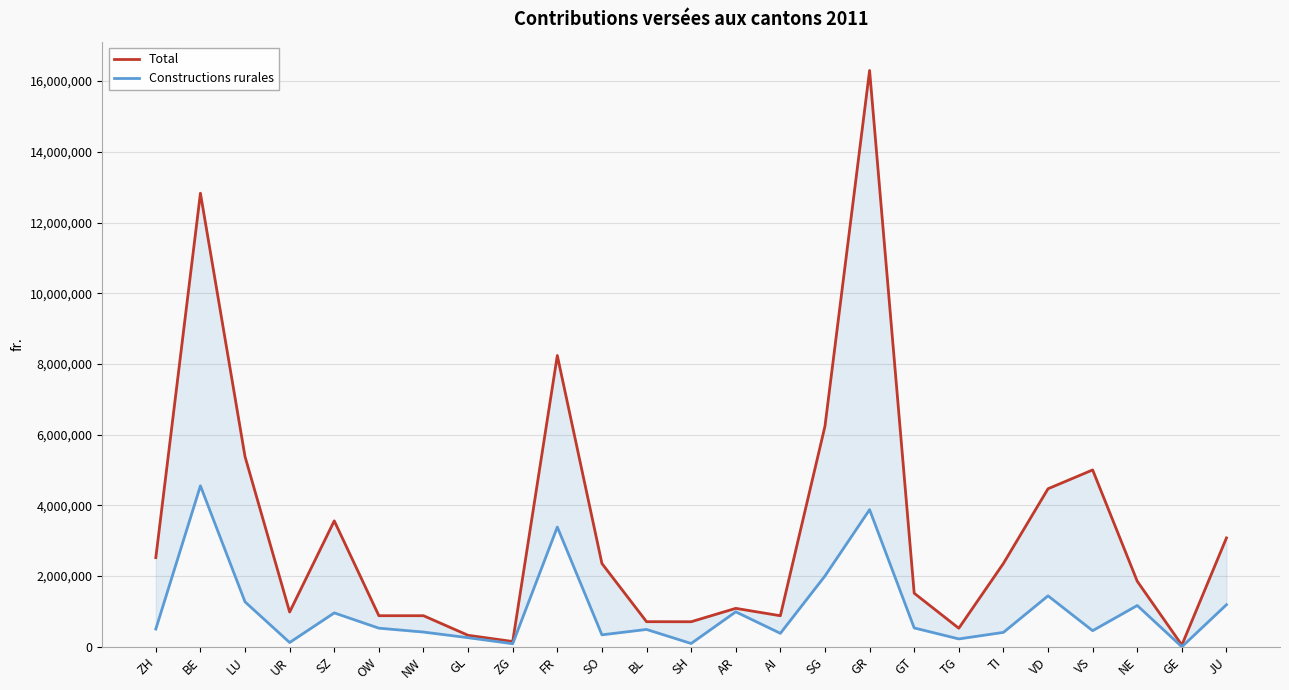

What is the total value across all series at BL?

1199280